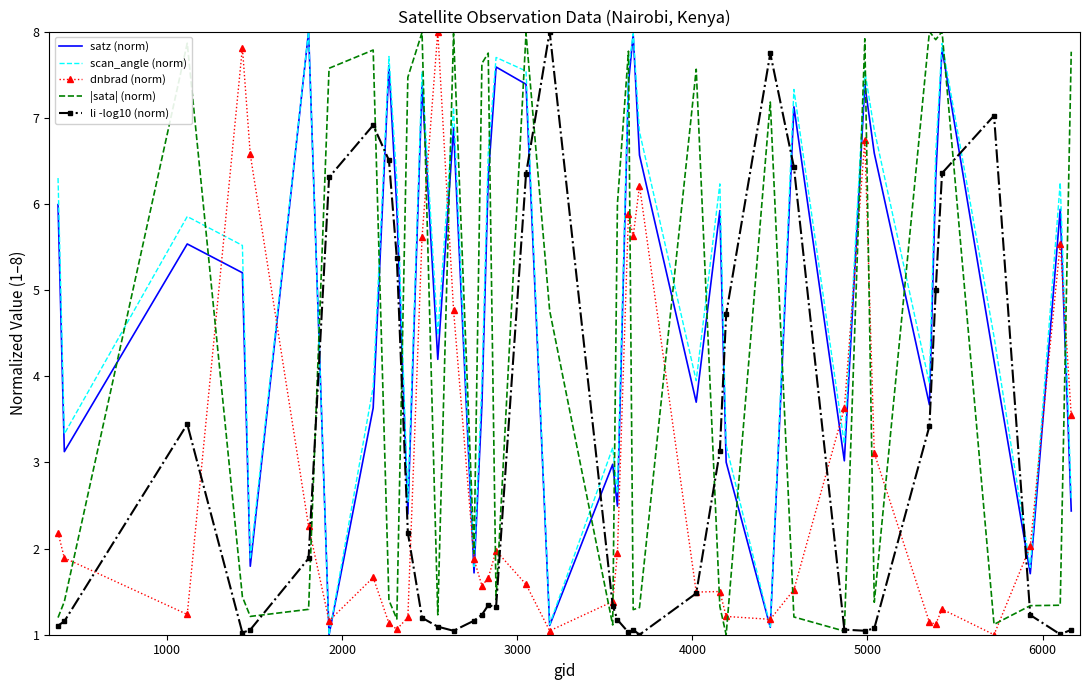

After their last crossing, which series has the higher values: satz (norm) or |sata| (norm)?

|sata| (norm)